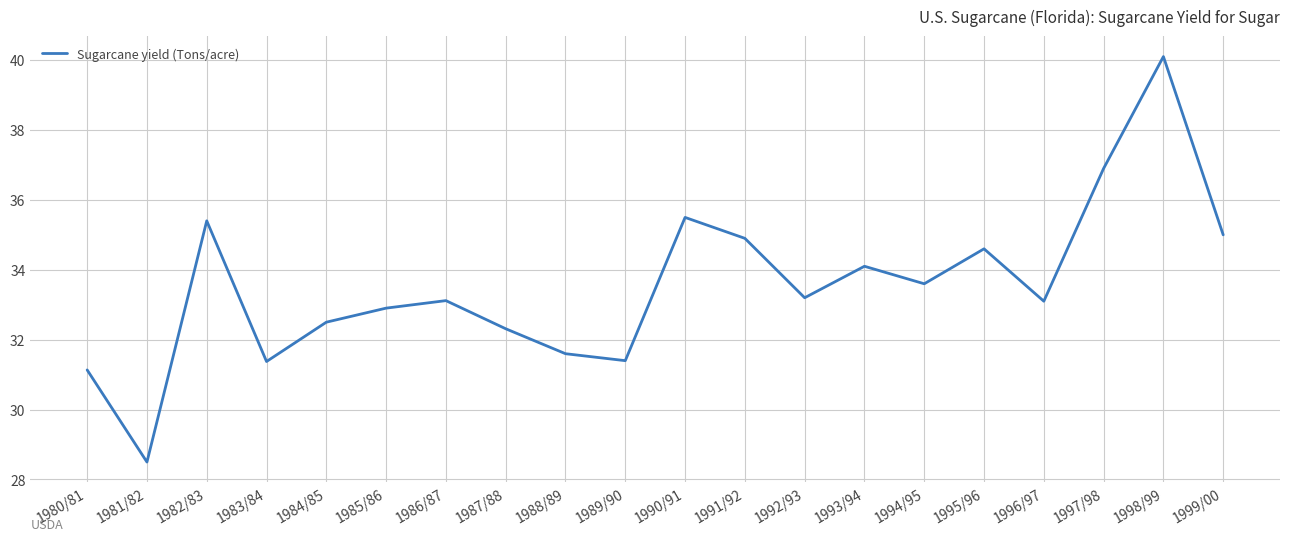

How many interior local peaks (higher than both neighbors) does the data have?

6